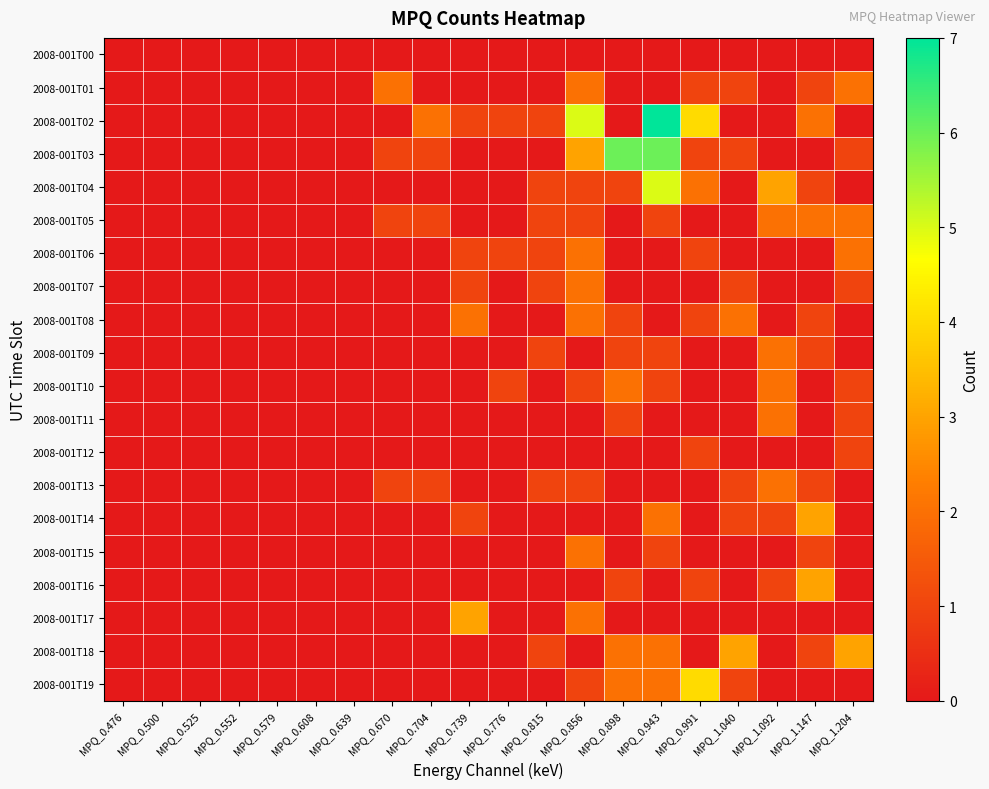

What is the difference between the highest and lowest values at MPQ_1.092?

3